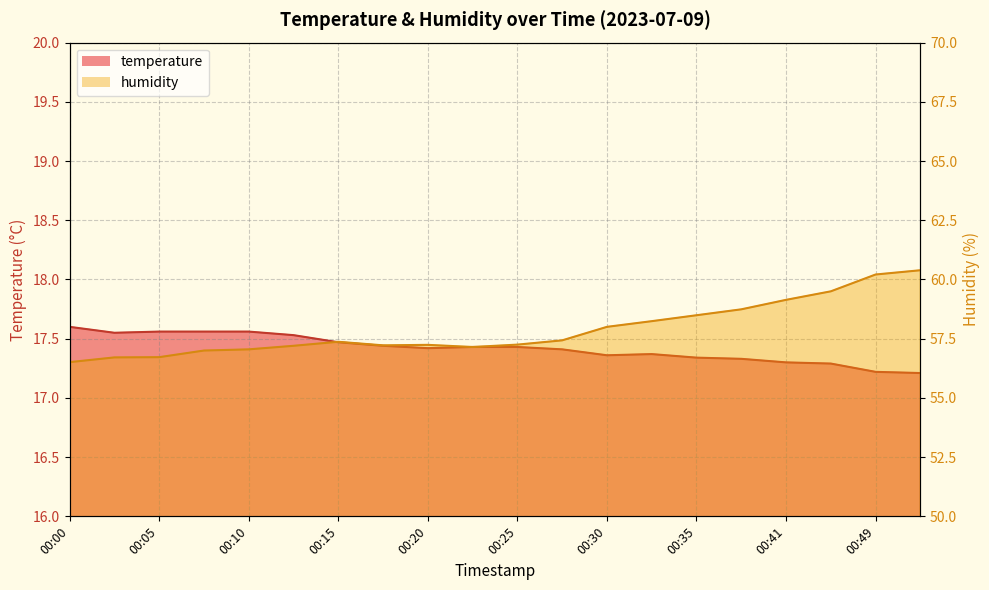

What is the minimum value for humidity?

56.5